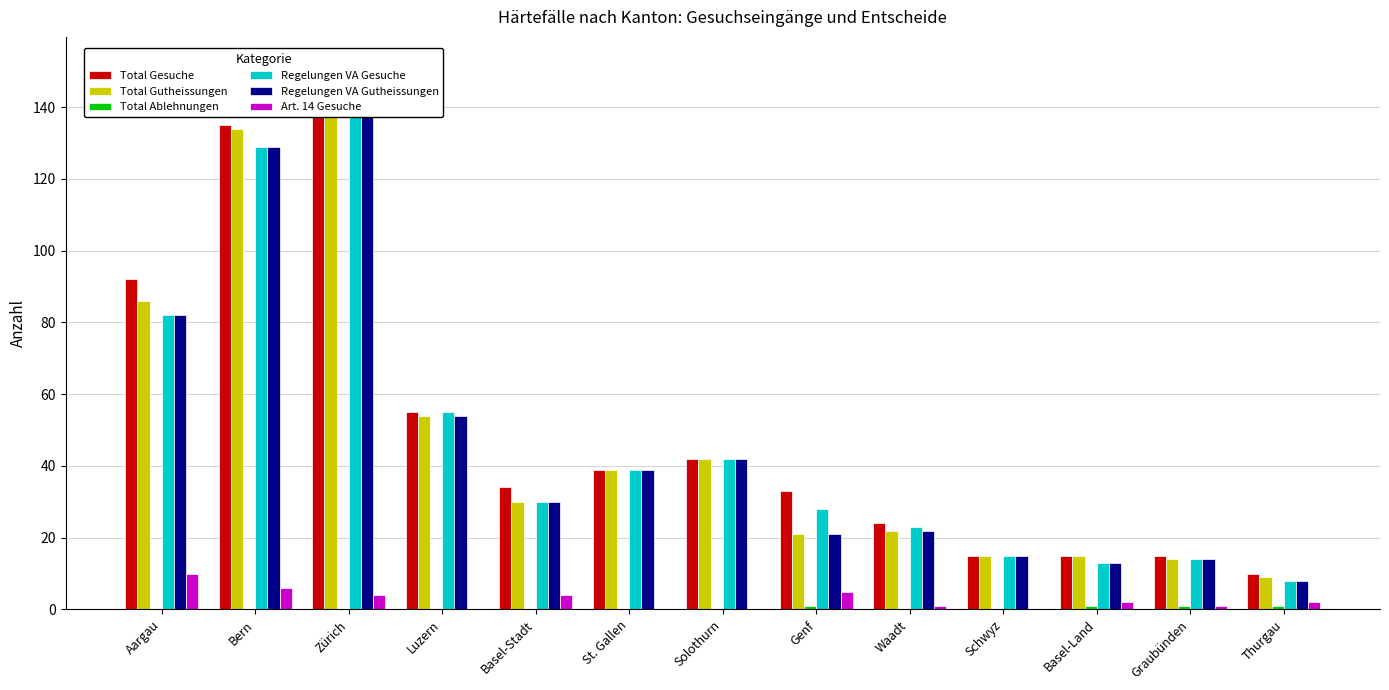

How many data points in Regelungen VA Gutheissungen are less than 30?

6